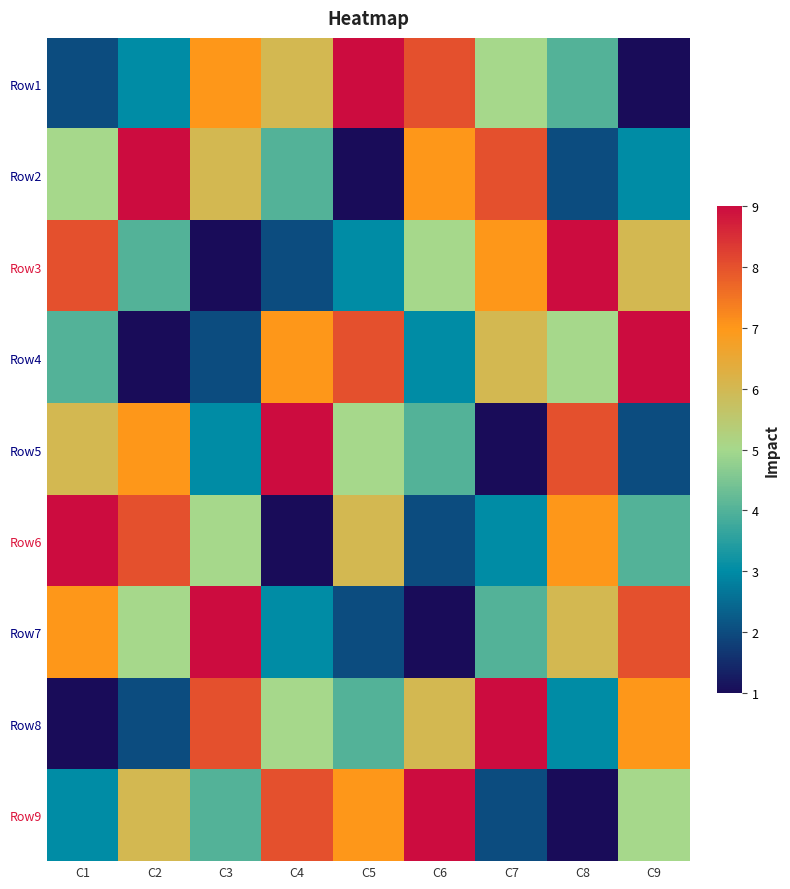

At how many categories does at least one series exceed 8?

9